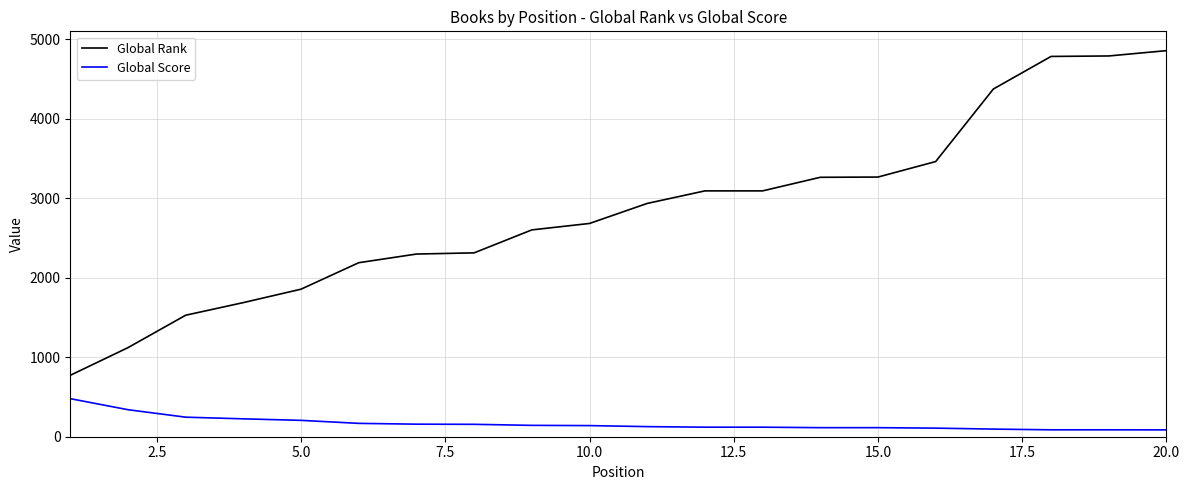

What is the difference between the maximum and minimum values in the Global Rank series?

4086